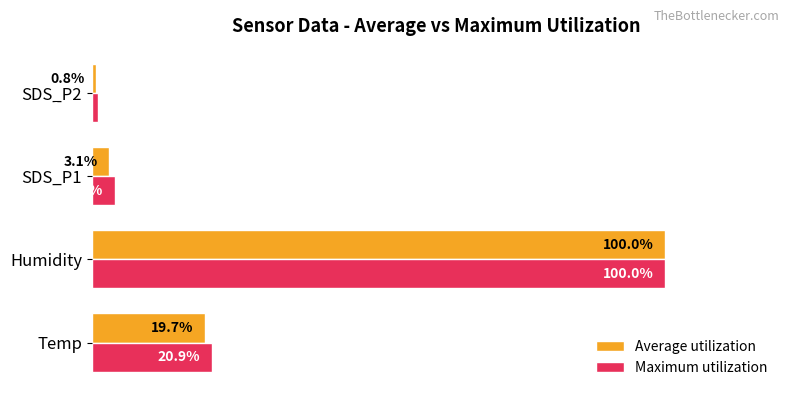

Which label corresponds to the smallest value in the chart?

SDS_P2